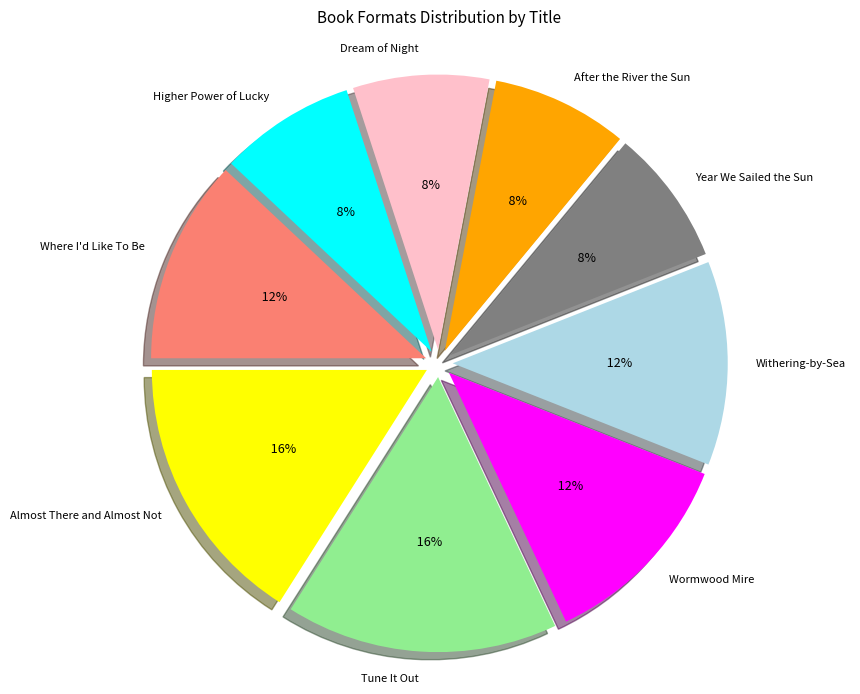

To the nearest percent, what portion does Dream of Night represent?

8%